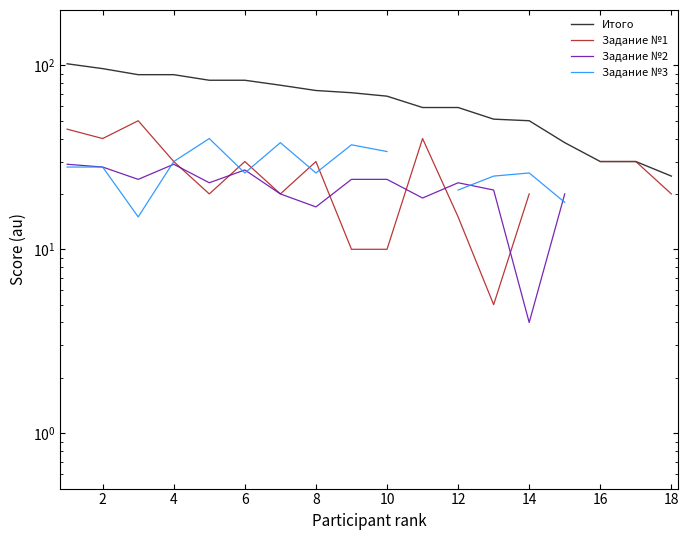

True or false: Задание №1 and Итого cross at least once.

False